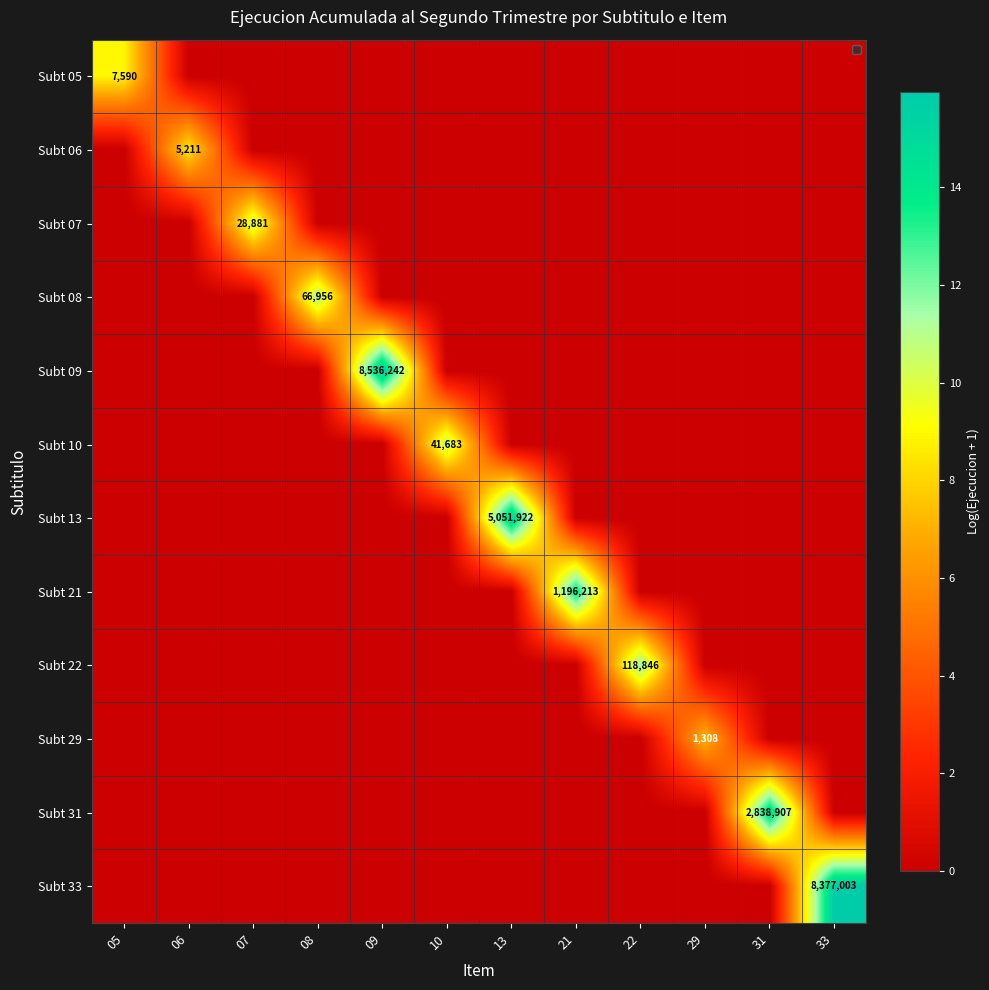

What is the difference between the highest and lowest values at 05?

8.9